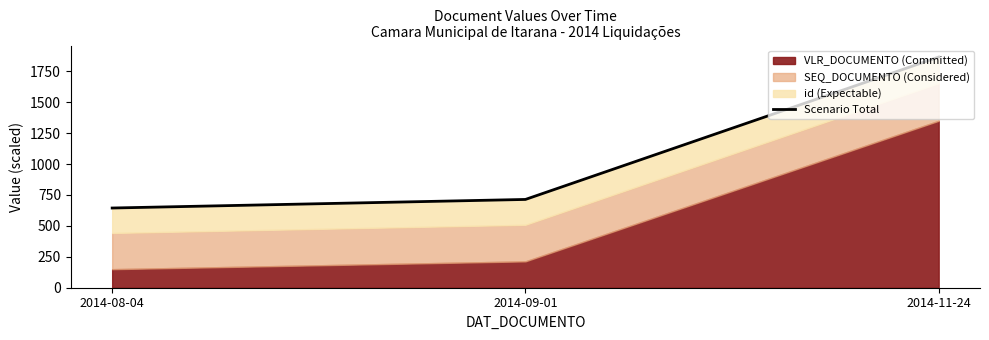

Rank the categories by value from highest to lowest.

2014-11-24, 2014-09-01, 2014-08-04